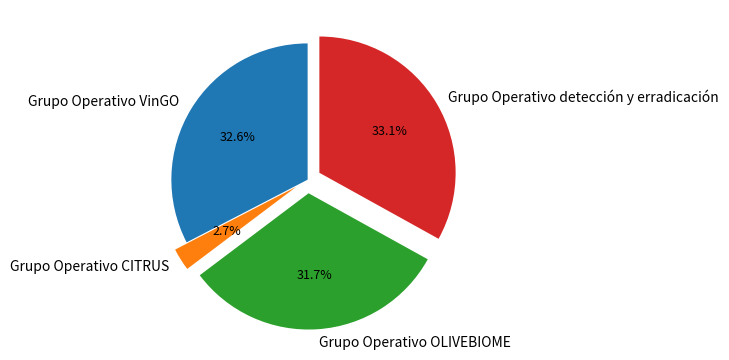

What is the ratio of the value at Grupo Operativo VinGO to the value at Grupo Operativo detección y erradicación?

1.0